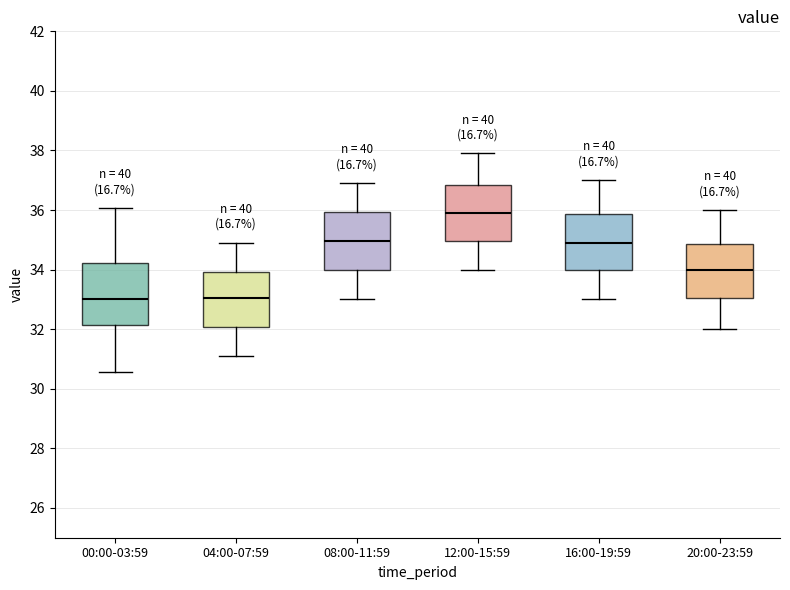

Reading left to right, read every box against the y-axis: the position of its median line, the range the box covers, and the ends of its whiskers. The values are not printed on the chart, so give them approximately, as read against the axis.

00:00-03:59: median 33.0, box 32.2 to 34.2, whiskers 30.6 to 36.0
04:00-07:59: median 33.0, box 32.0 to 34.0, whiskers 31.2 to 35.0
08:00-11:59: median 35.0, box 34.0 to 36.0, whiskers 33.0 to 37.0
12:00-15:59: median 36.0, box 35.0 to 36.8, whiskers 34.0 to 38.0
16:00-19:59: median 35.0, box 34.0 to 35.8, whiskers 33.0 to 37.0
20:00-23:59: median 34.0, box 33.0 to 34.8, whiskers 32.0 to 36.0